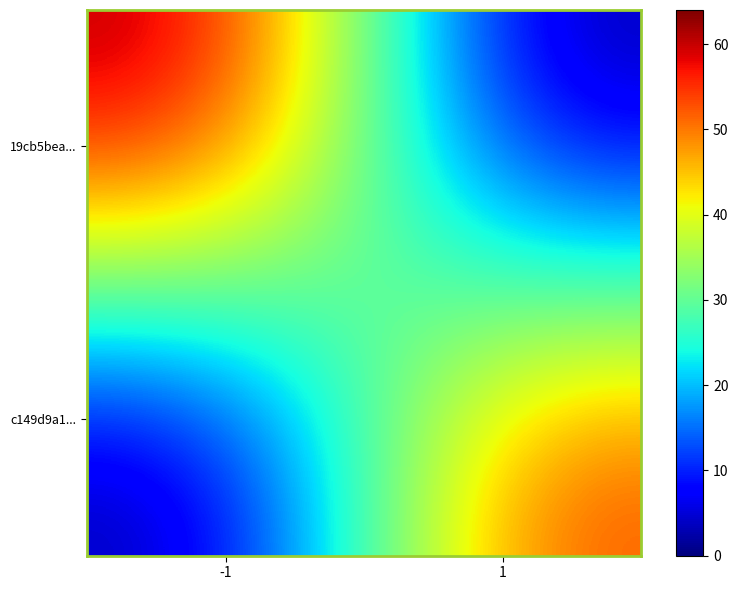

What is the difference between the highest and lowest values at 1?

55